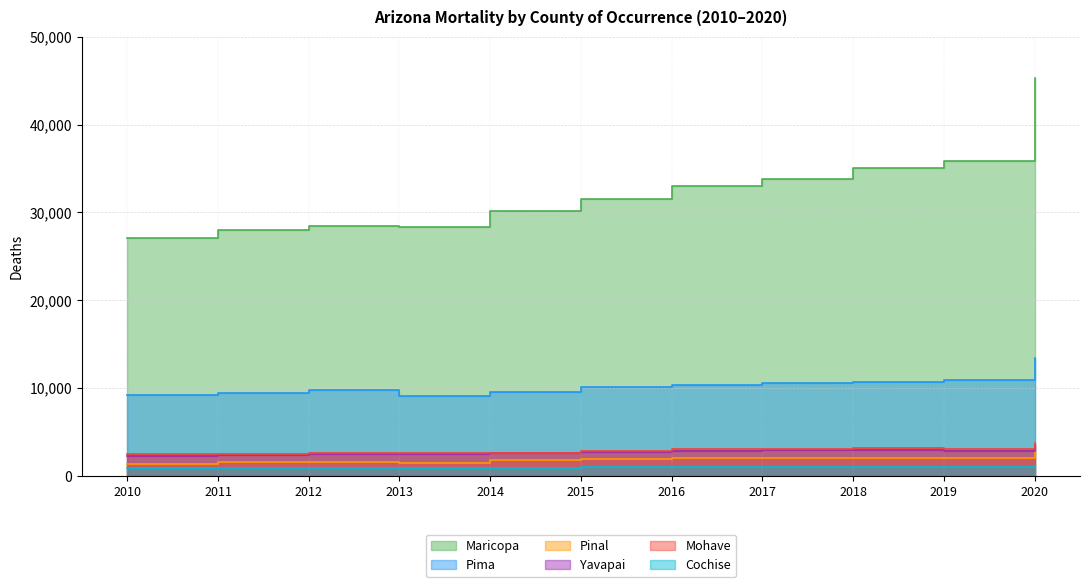

What is the value of the Pinal point at the 2nd from the left?

1604